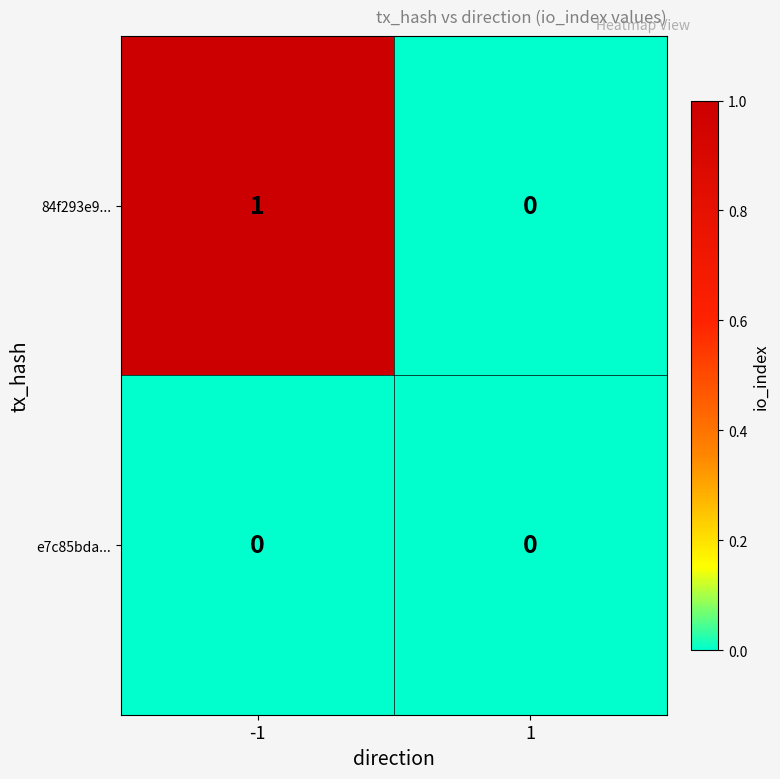

At which category is the sum across all series the highest?

-1